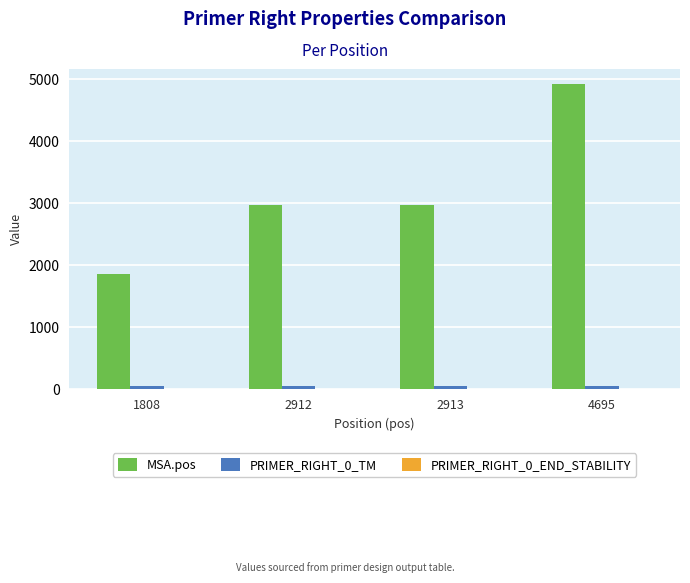

What is the sum of all PRIMER_RIGHT_0_TM values?

238.4